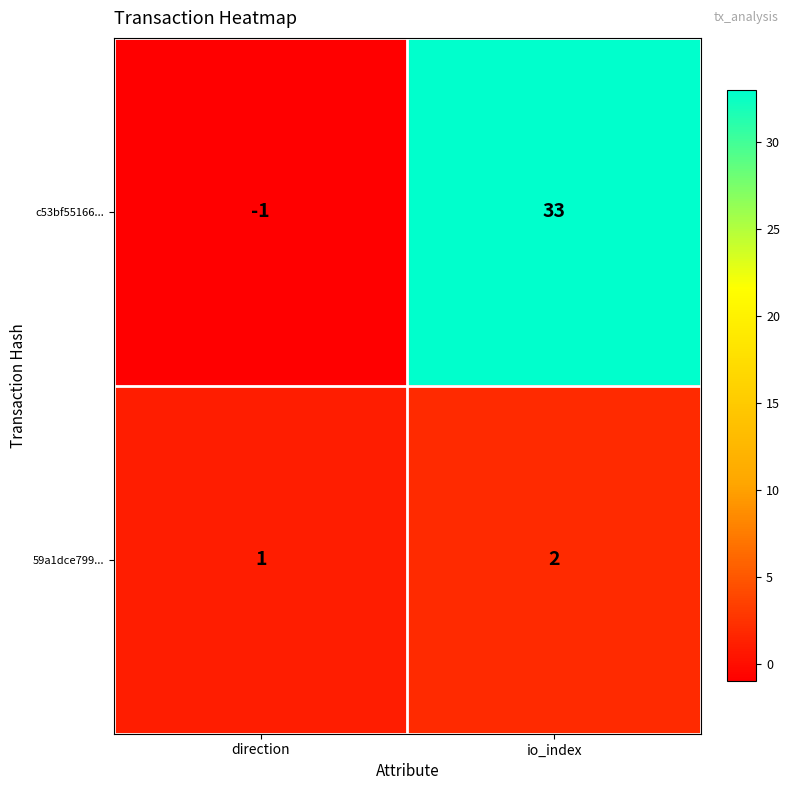

At which category is the sum across all series the highest?

io_index